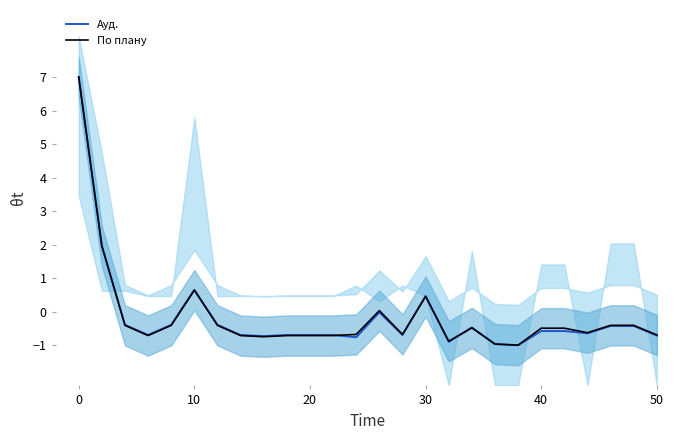

What is the maximum value for Ауд.?

7.0